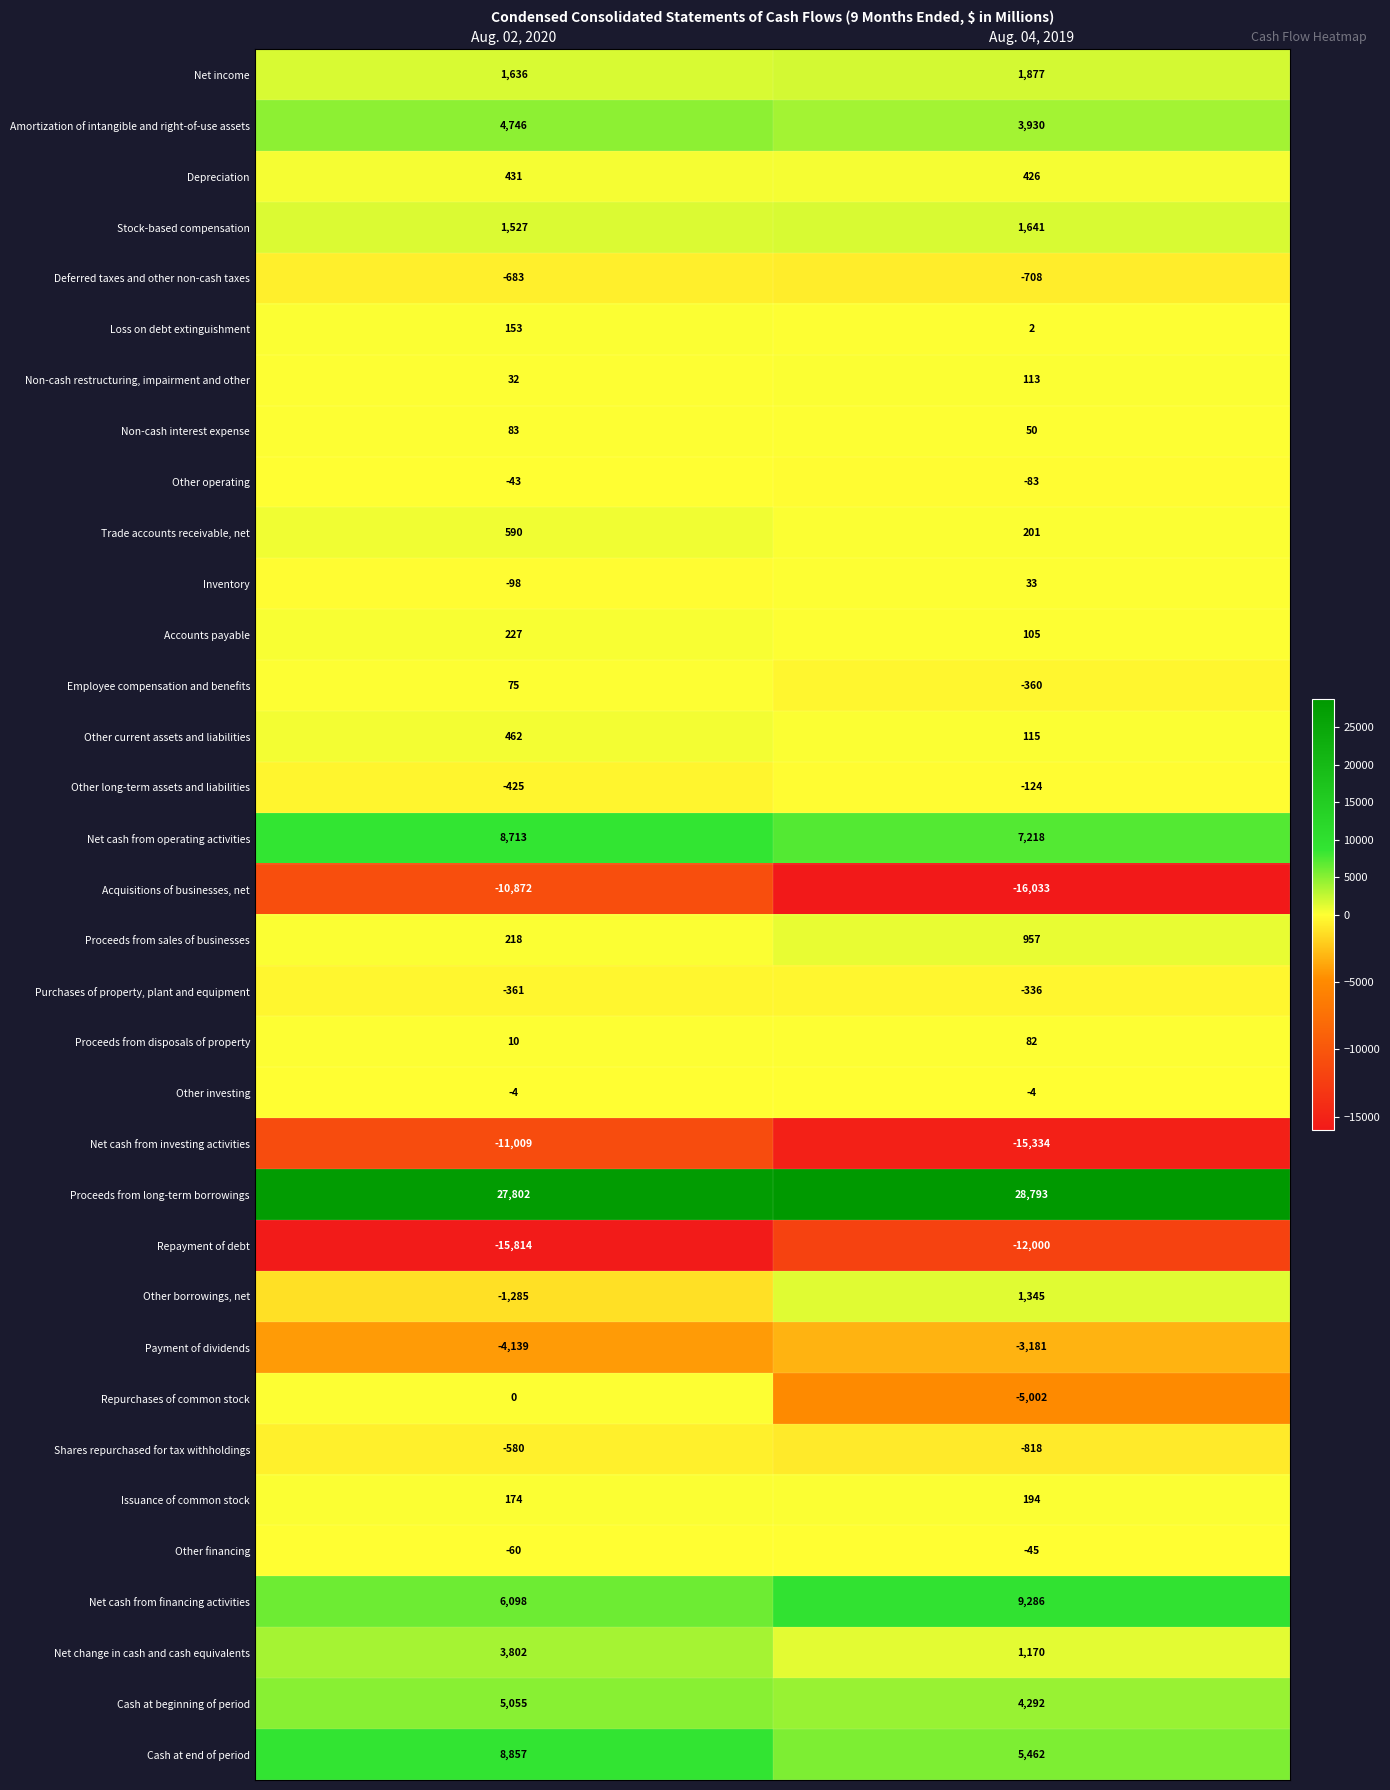

Which series has the largest range (max minus min)?

Acquisitions of businesses, net